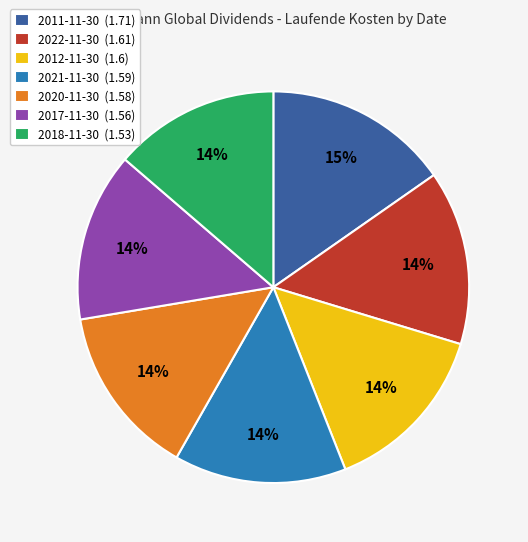

The 2011-11-30 slice represents 6% of the pie. True or false?

False